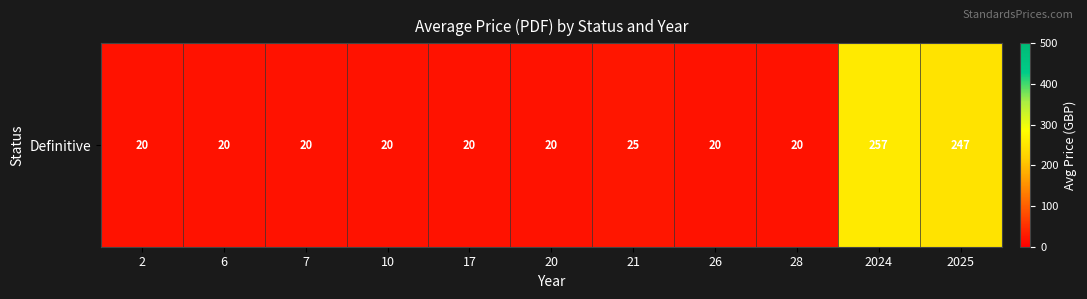

The chart shows a value of 20.0 at 20. True or false?

True